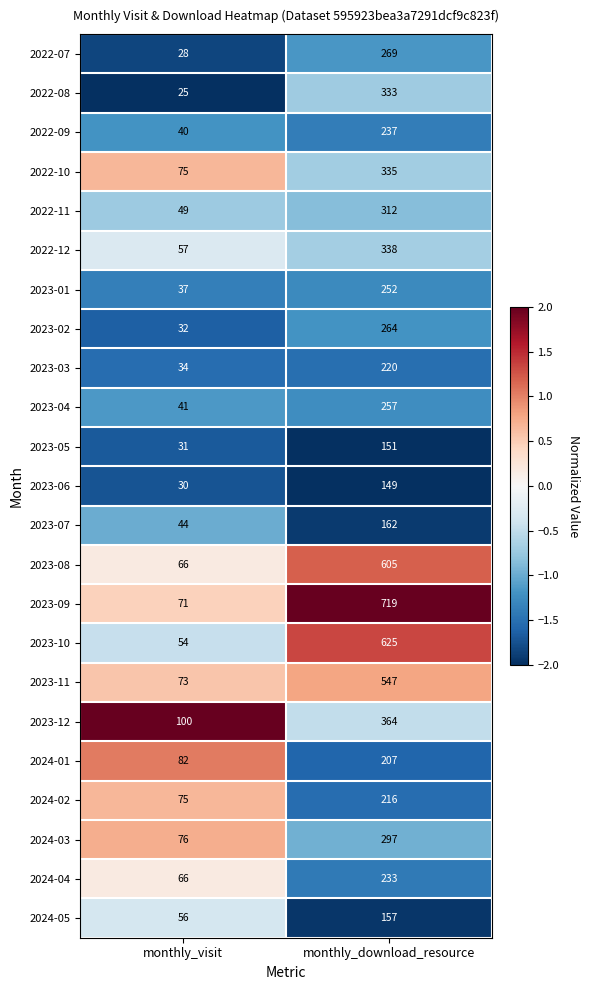

Count the number of data series in this chart.

23